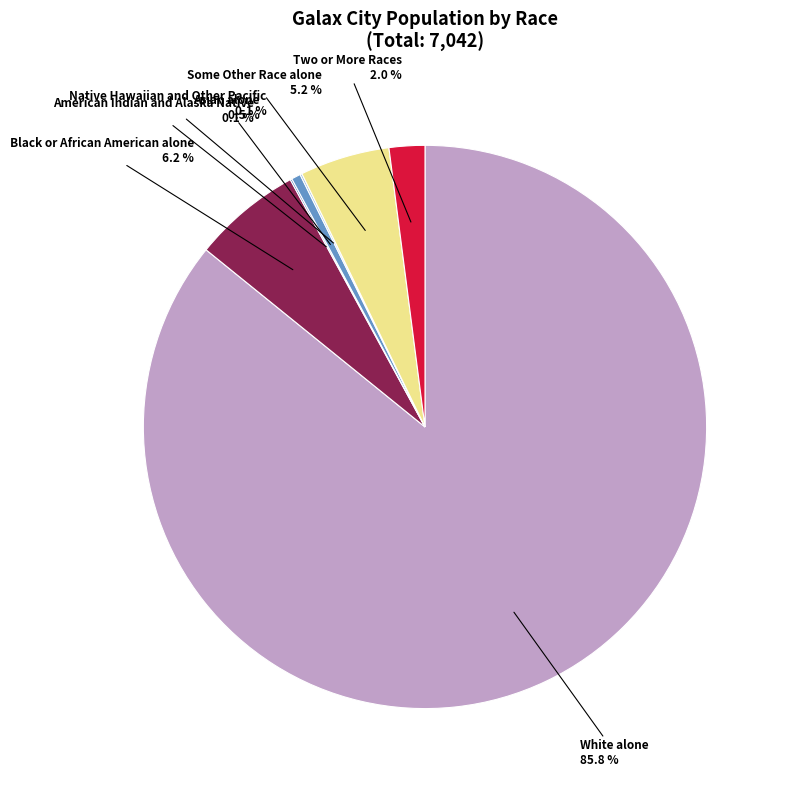

True or false: Two or More Races accounts for 2% of the total.

True